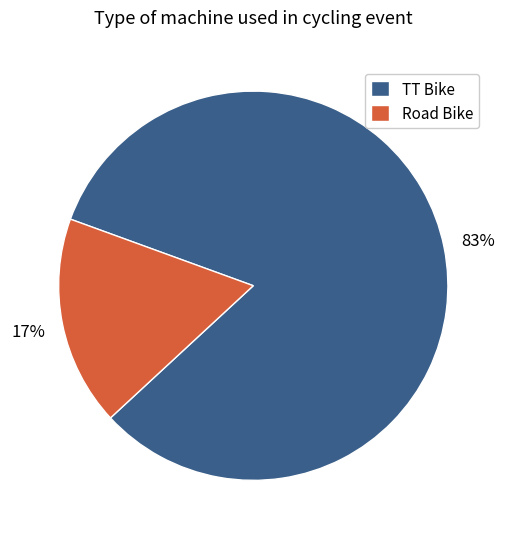

The TT Bike slice represents 83% of the pie. True or false?

True